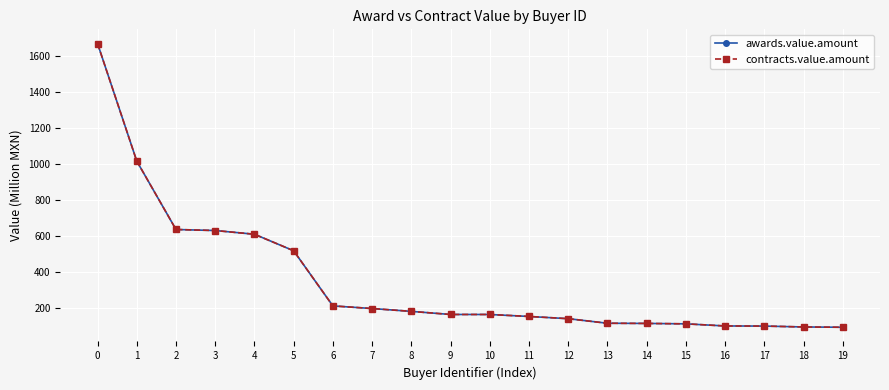

True or false: awards.value.amount and contracts.value.amount intersect in this chart.

False